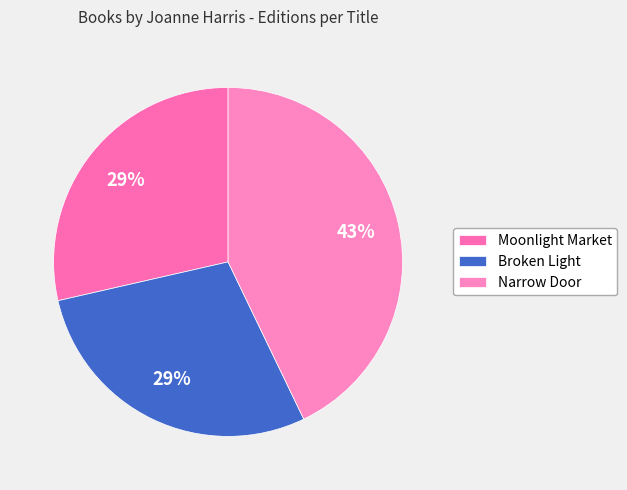

To the nearest percent, what is the difference between the Moonlight Market and Narrow Door slice percentages?

14%